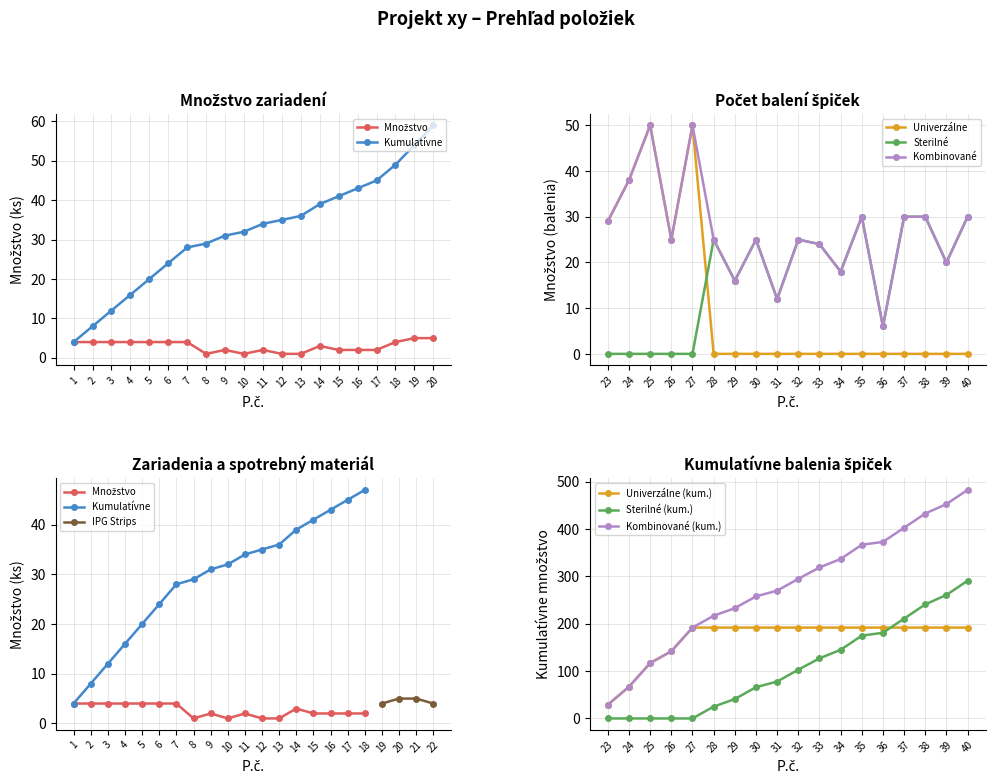

True or false: Univerzálne has more than 0 interior local peaks.

True